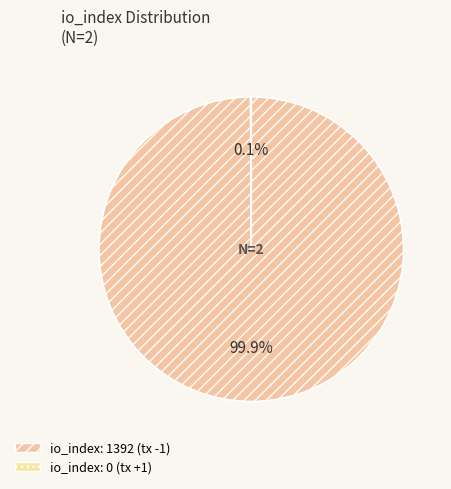

What is the largest slice in the pie chart?

io_index_1392